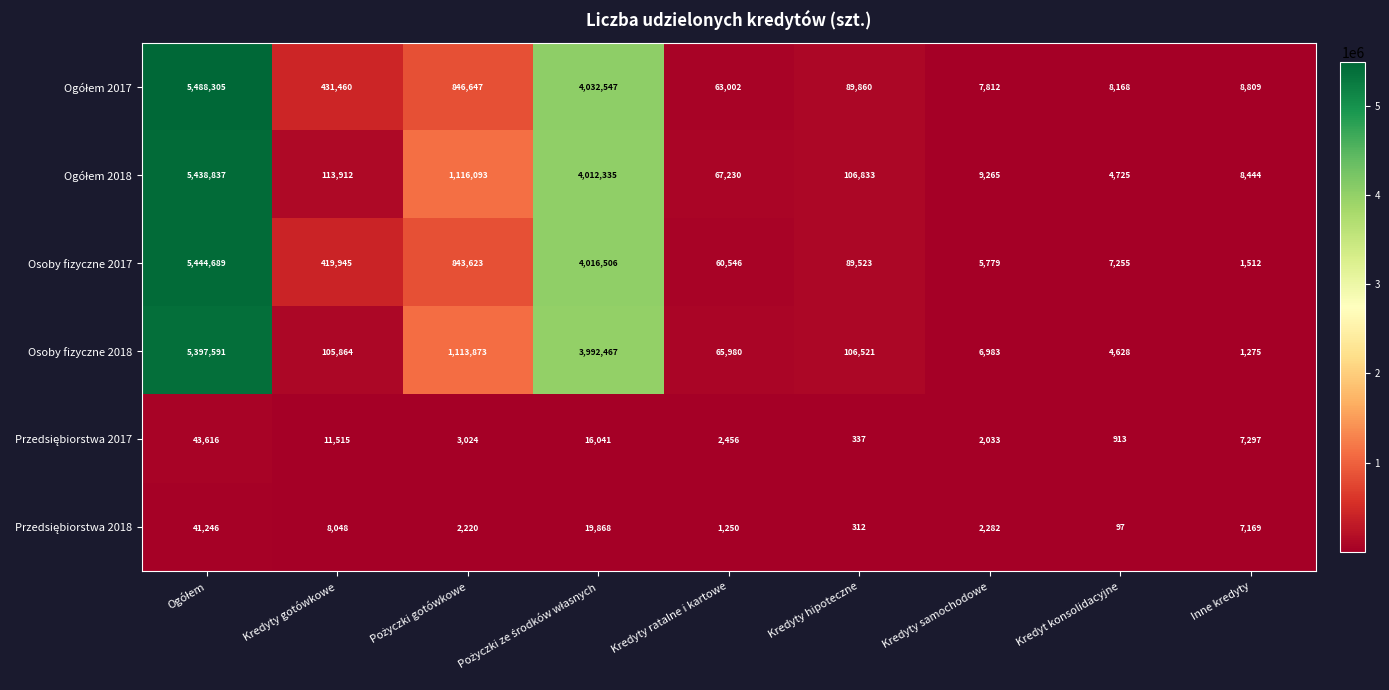

What is the difference between the second highest and minimum values in the Osoby fizyczne 2018 series?

3991192